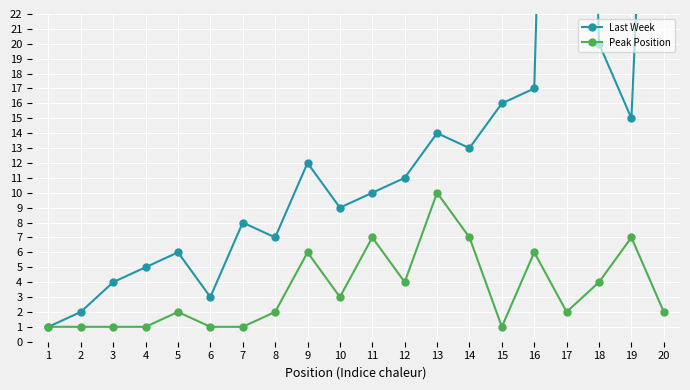

Is it true that Peak Position equals 1 at 4?

True